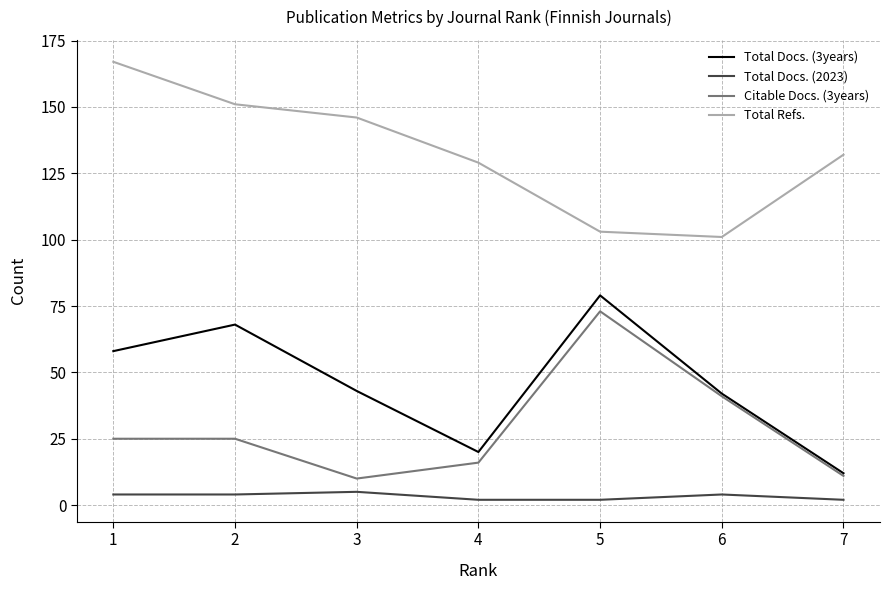

True or false: Total Refs. has a value of 87 at 3.

False